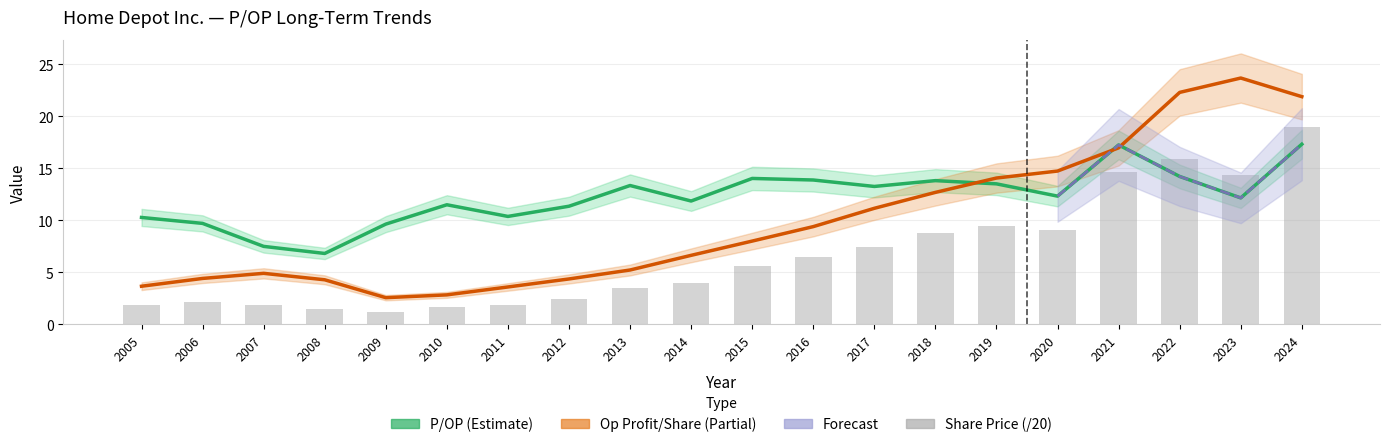

What is the sum of all Share price (/20) values?

132.7